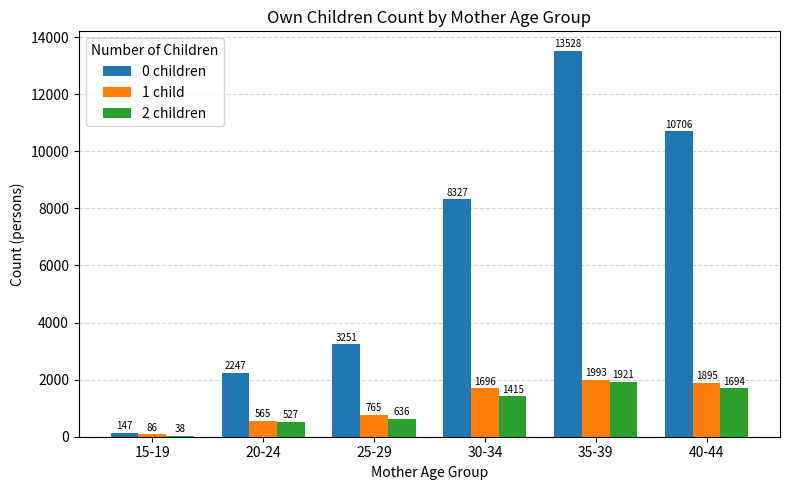

At which label does 0 children reach its peak?

35-39